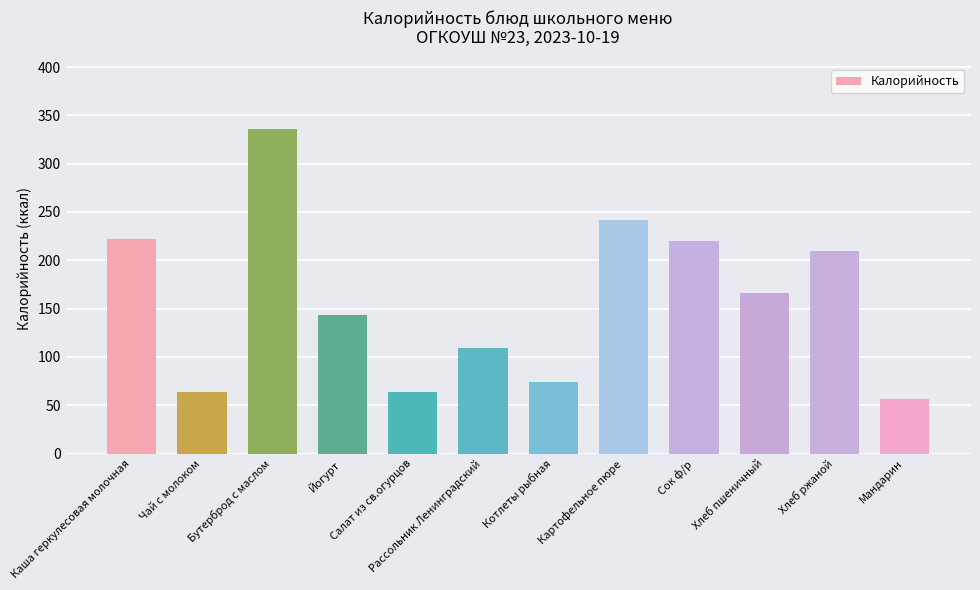

At which label is the value closest to 195?

Хлеб ржаной